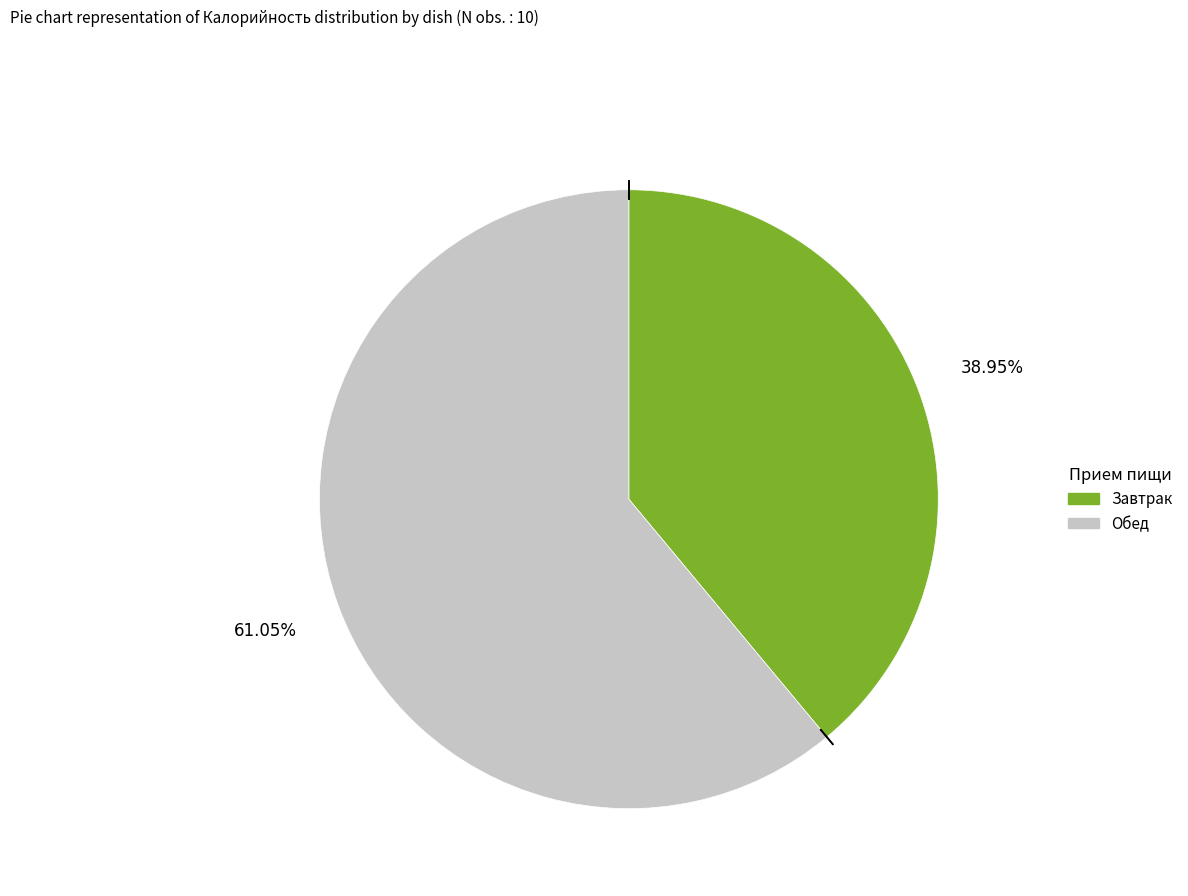

Does any single category account for the majority?

Yes